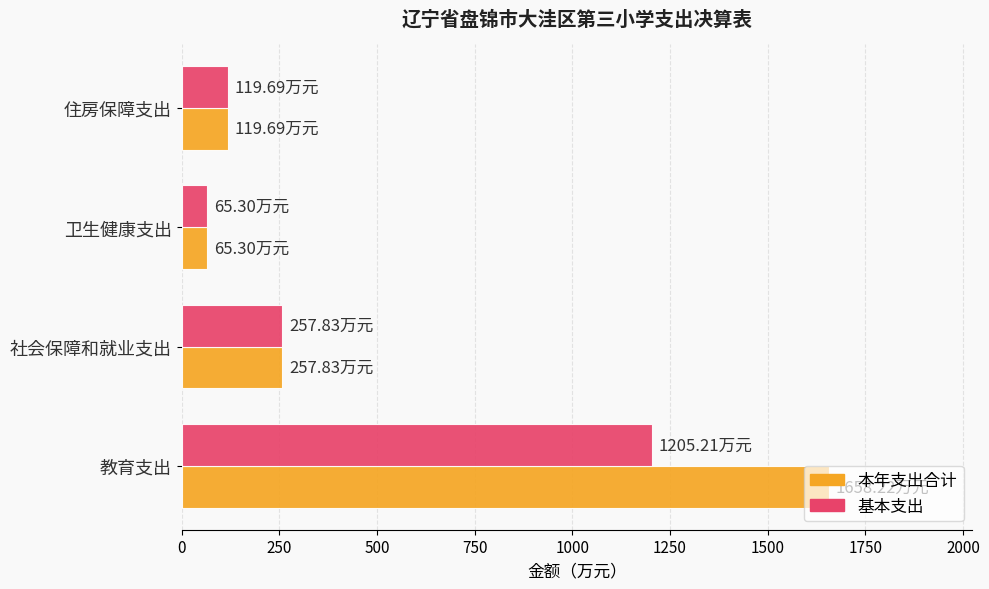

Which series has the widest spread of values?

本年支出合计